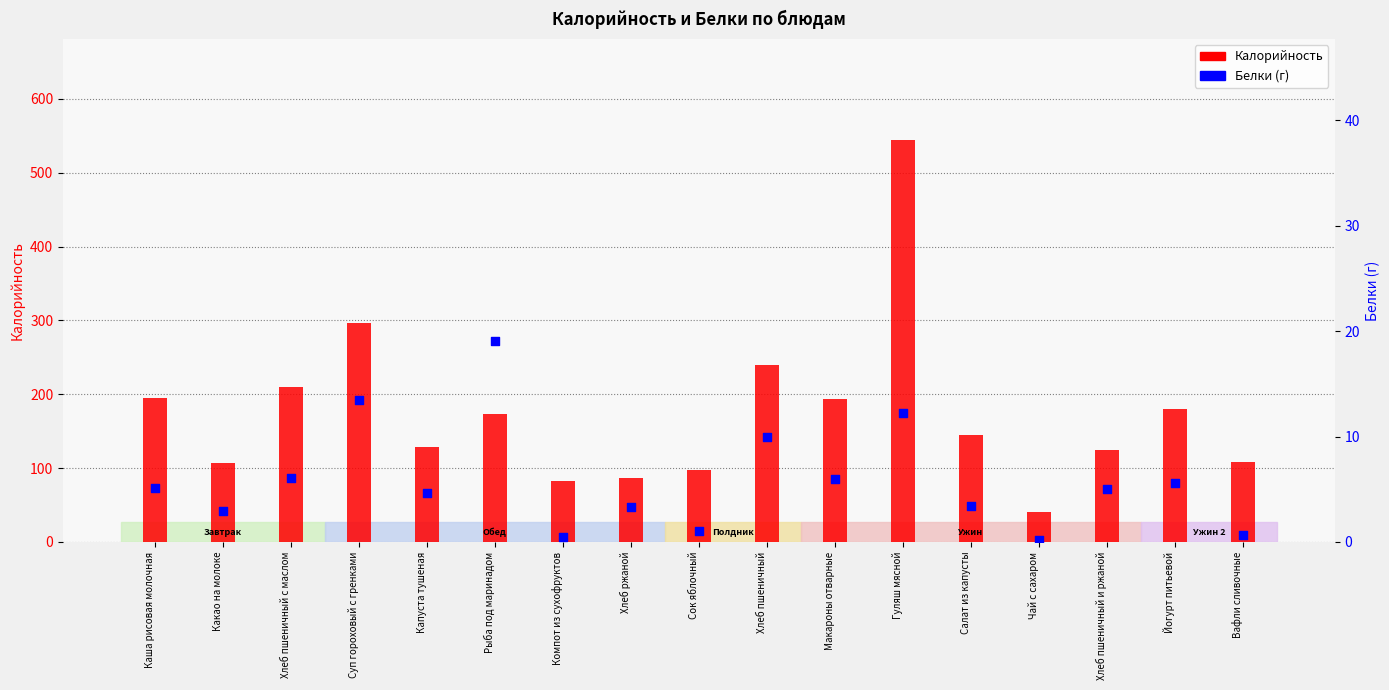

Which series reaches the maximum Y coordinate?

Калорийность